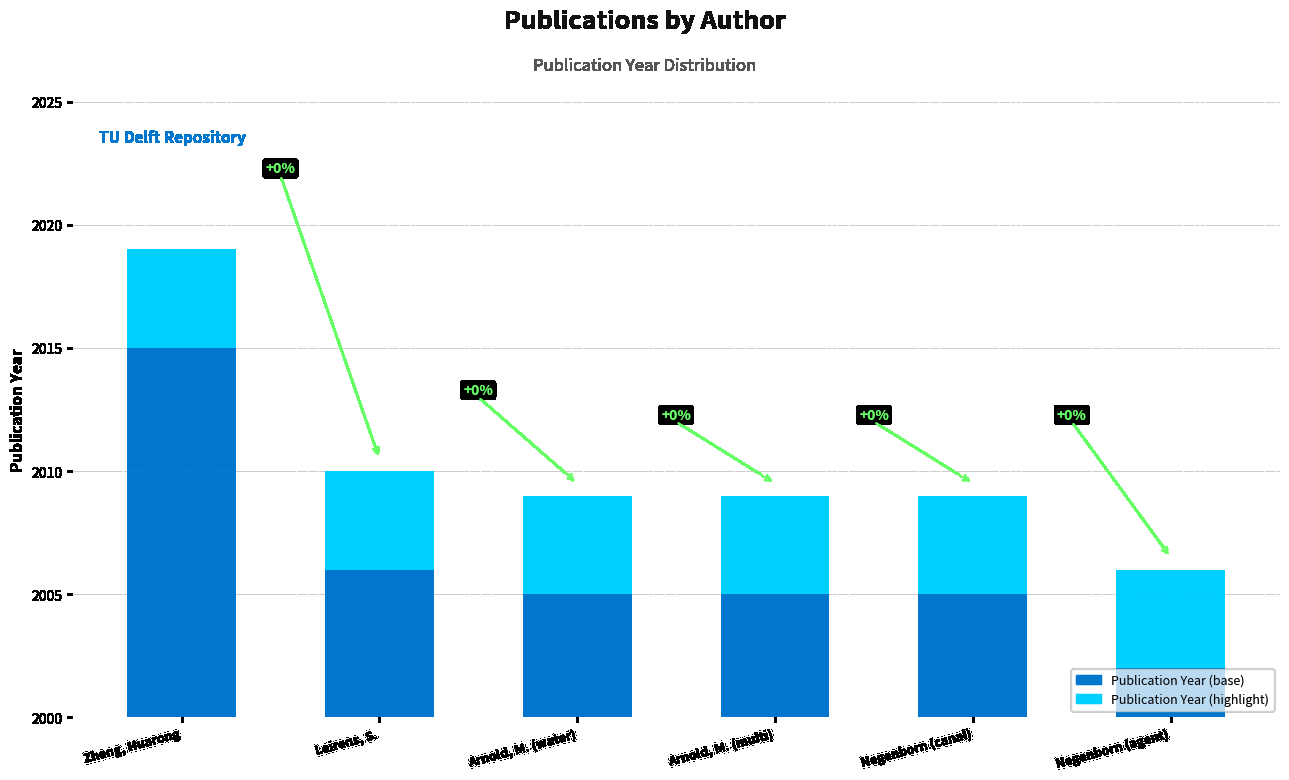

List the series in order of their peak value, lowest first.

Publication Year (top), Publication Year (base)